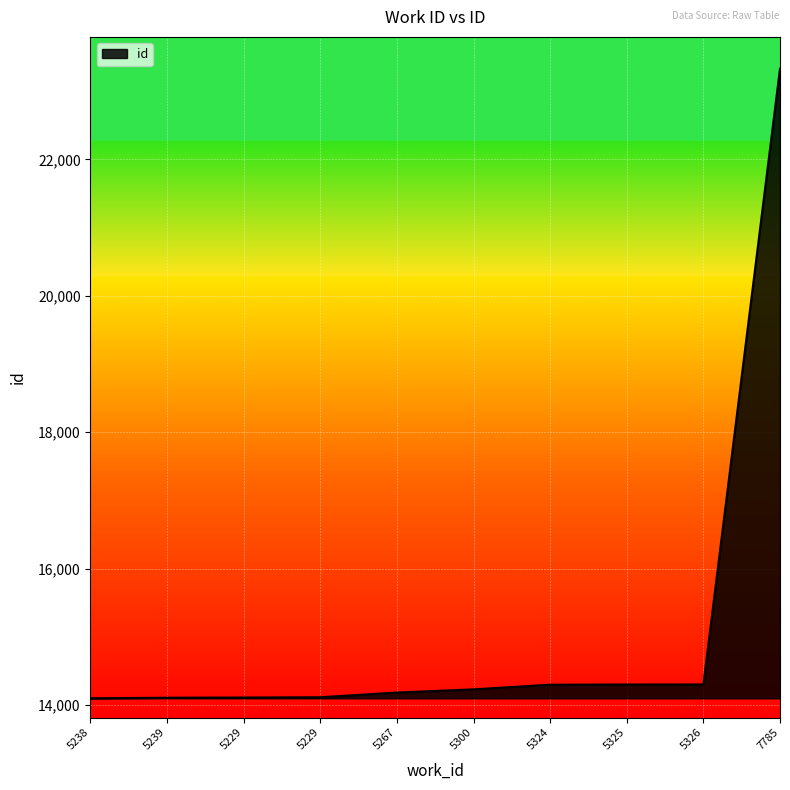

The chart shows a value of 14097 at 5238. True or false?

True